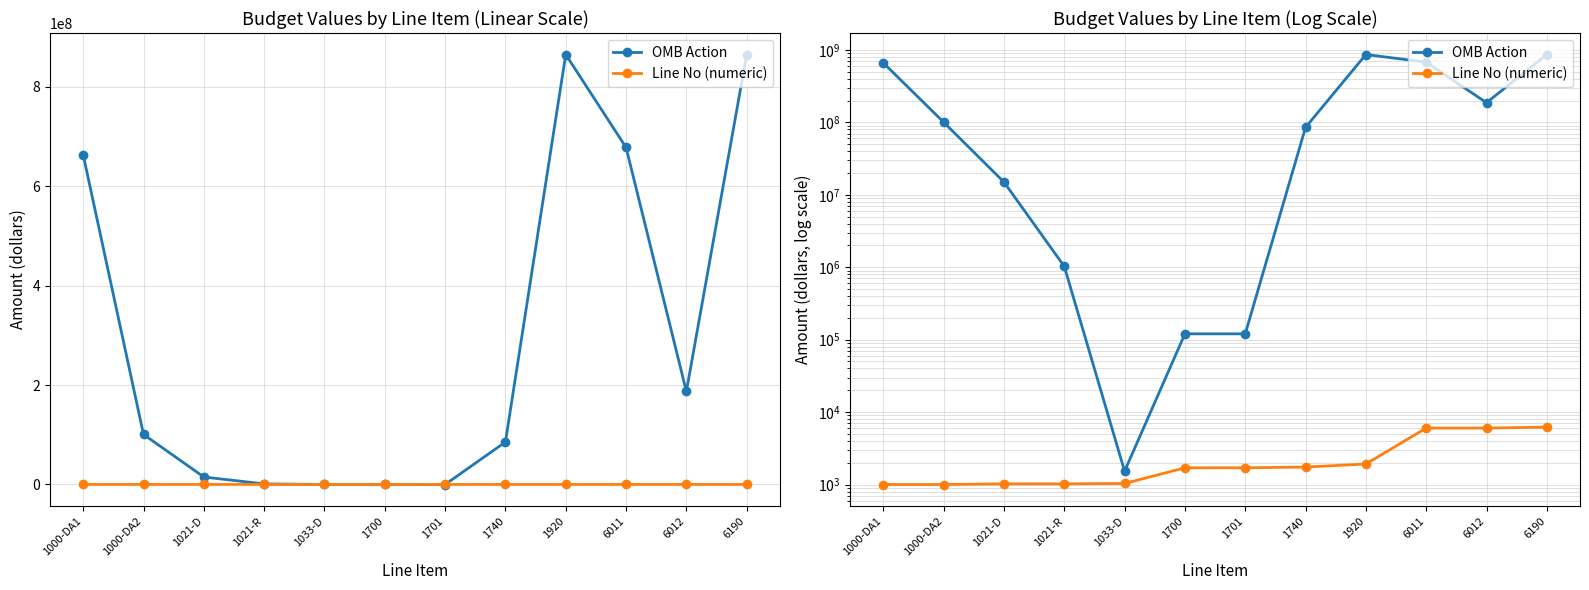

Which series changed the most between 1021-R and 6011?

OMB Action